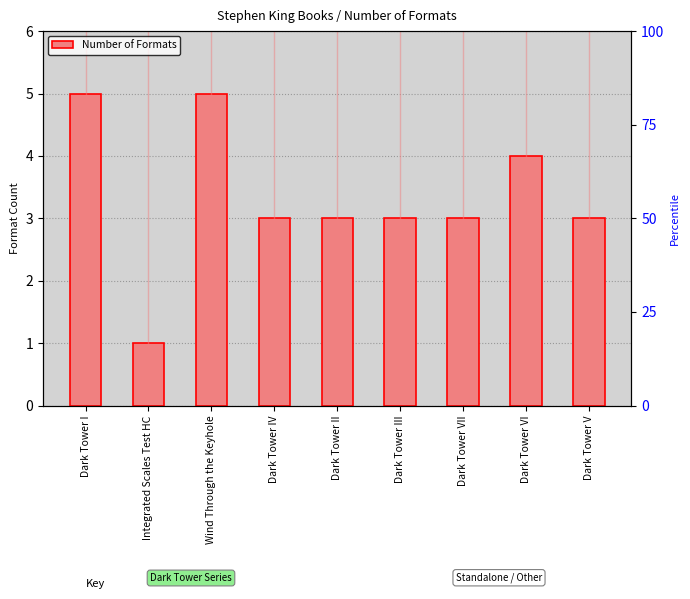

What position from the right is Wind Through the Keyhole?

7